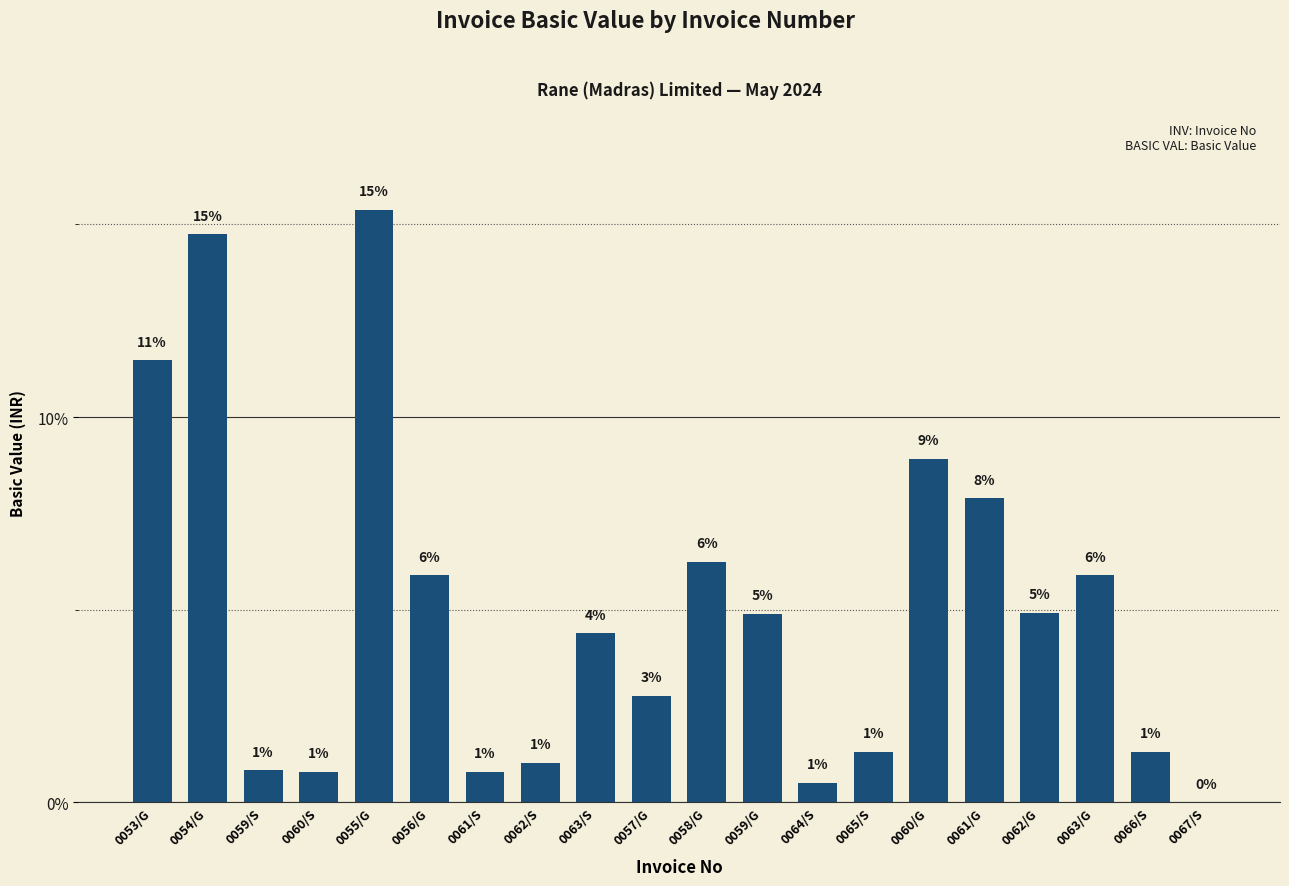

What is the difference between the values at 0054/G and 0063/S?

10.4